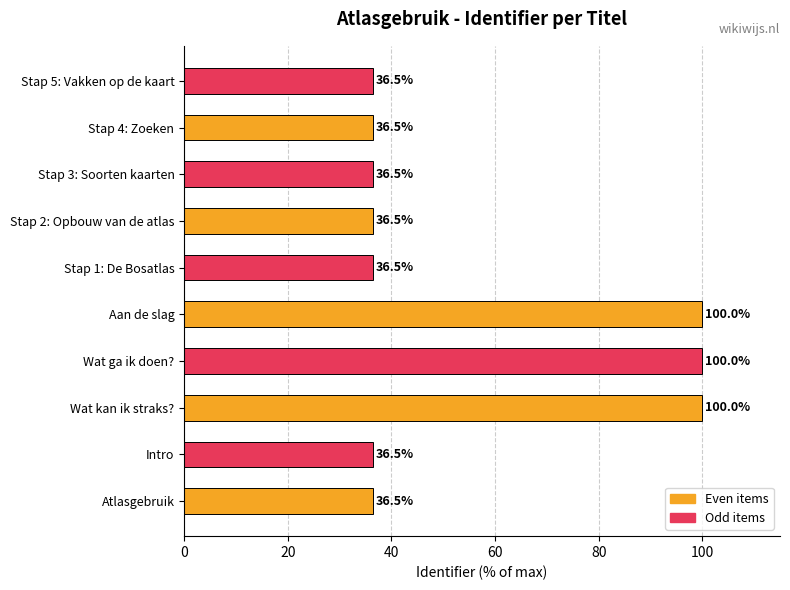

What is the sum of all values?

555.2